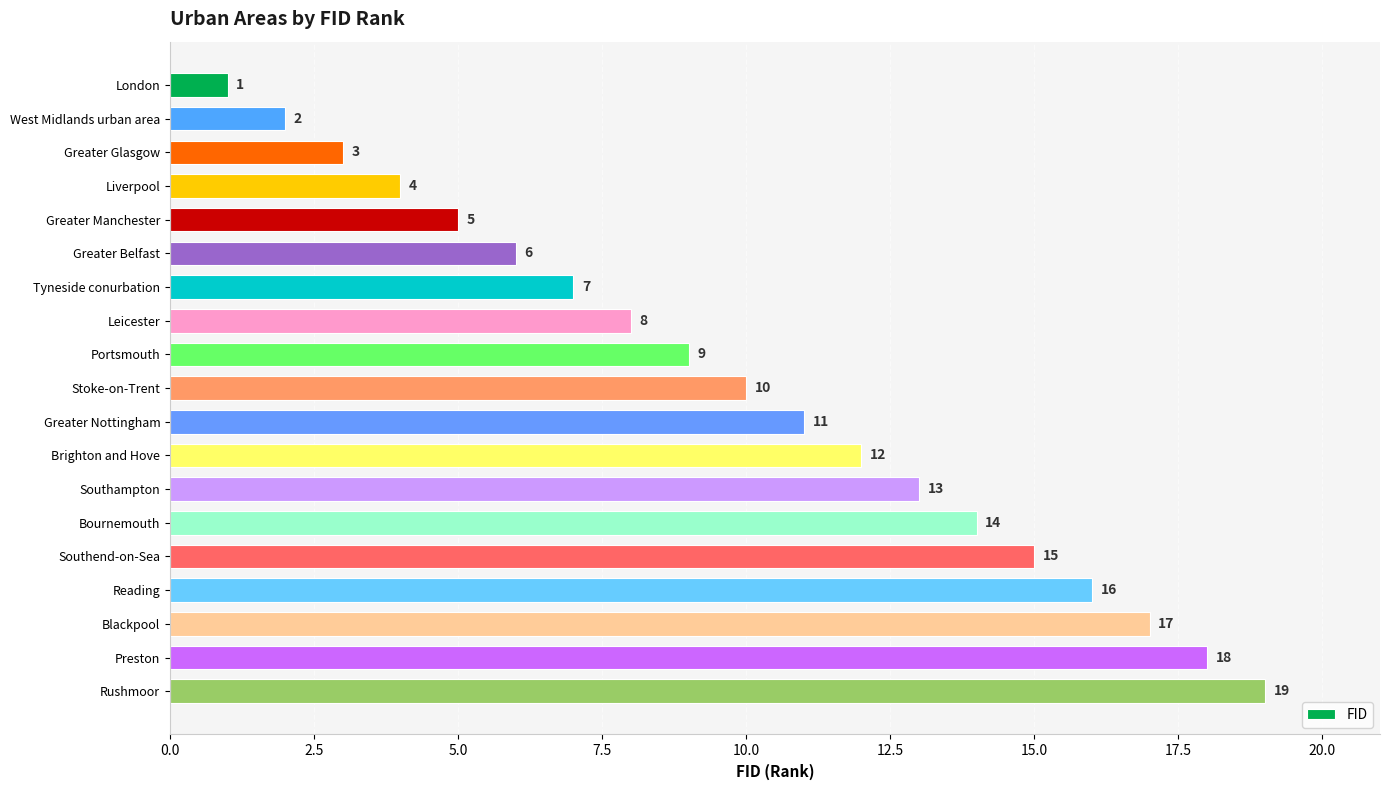

What position from the bottom is Preston?

2